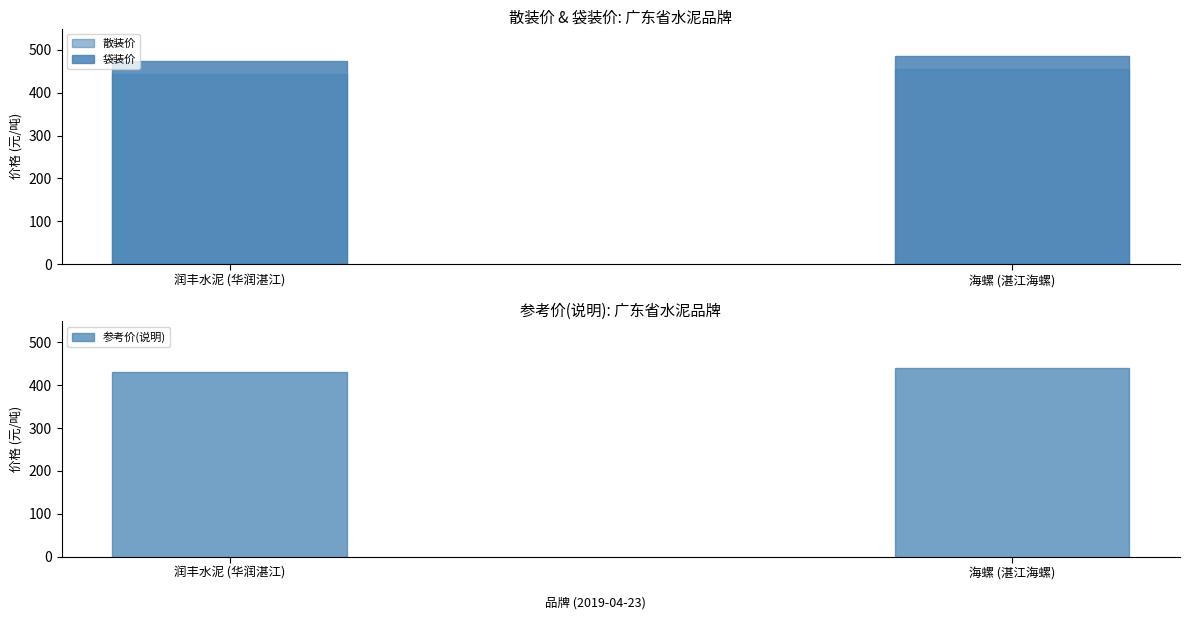

Reading right to left, what are all the values shown in this chart?

散装价: 455	445
袋装价: 485	475
参考价: 440	430